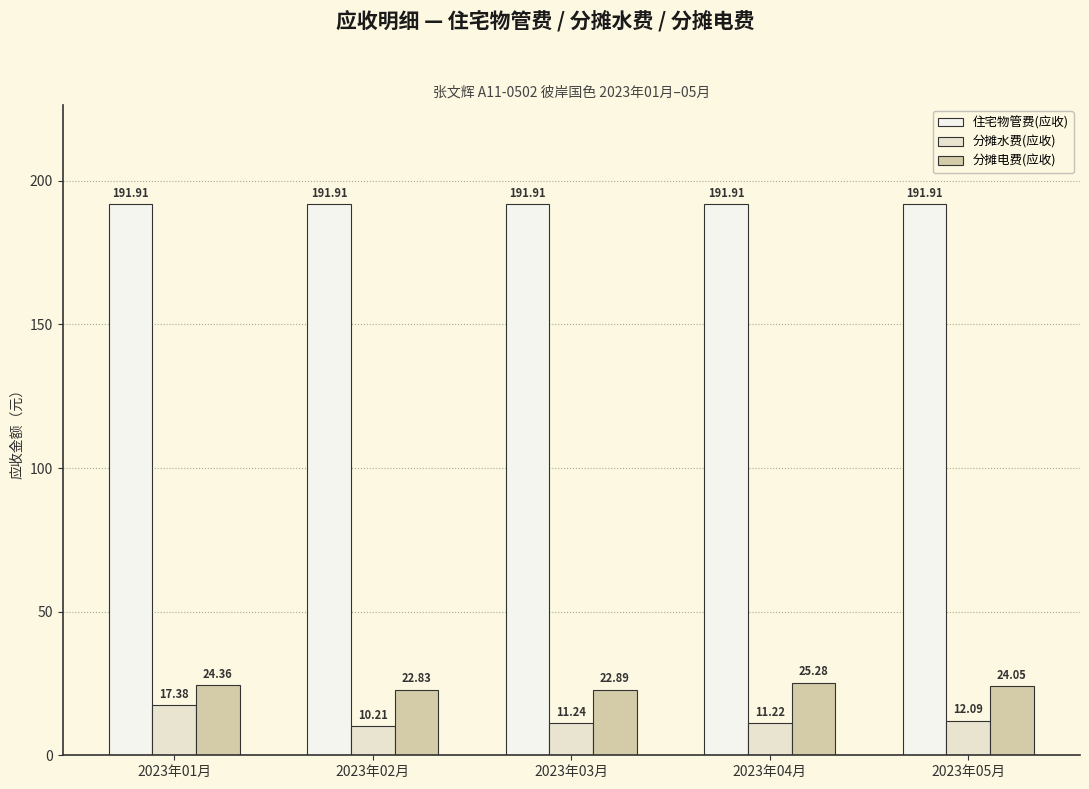

What is the approximate value of 分摊水费(应收) at 2023年02月?

10.2